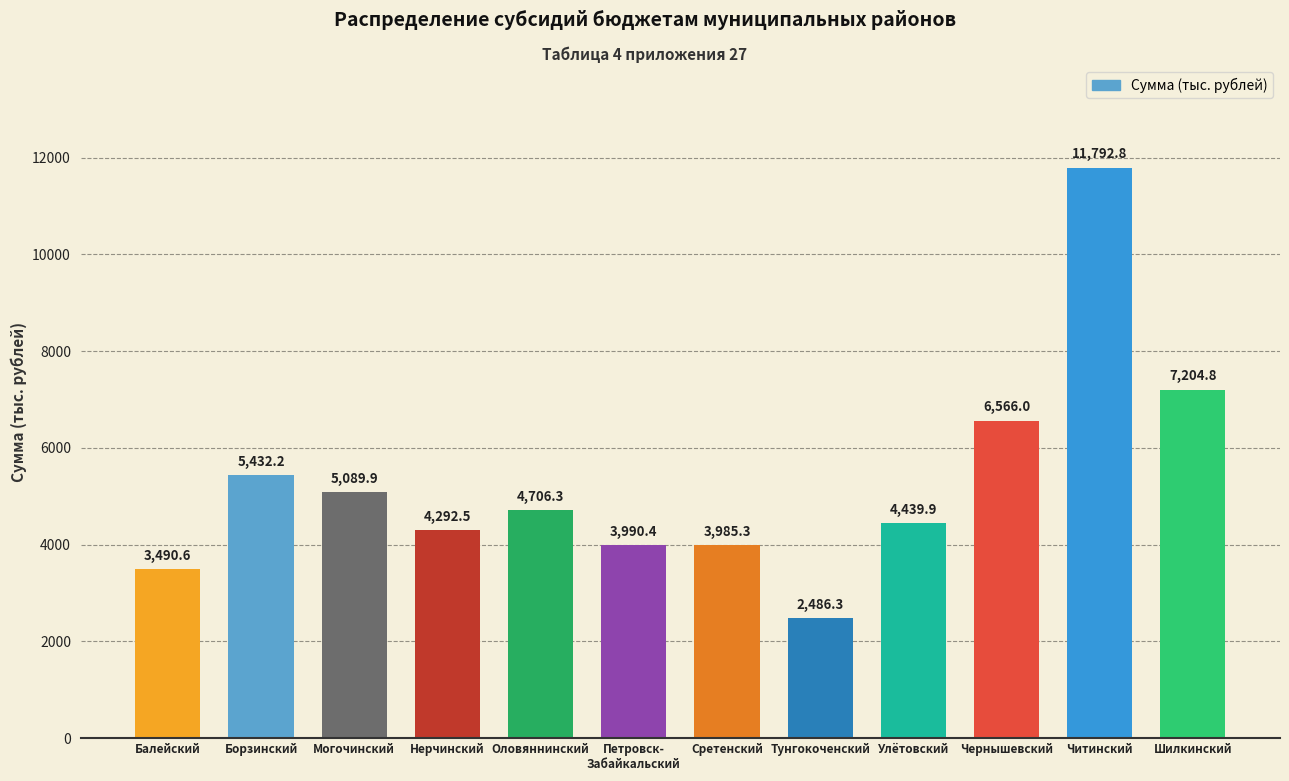

Reading left to right, extract all data points from this chart.

Балейский=3490.6	Борзинский=5432.2	Могочинский=5089.9	Нерчинский=4292.5	Оловяннинский=4706.3	Петровск-
Забайкальский=3990.4	Сретенский=3985.3	Тунгокоченский=2486.3	Улётовский=4439.9	Чернышевский=6566.0	Читинский=11792.8	Шилкинский=7204.8